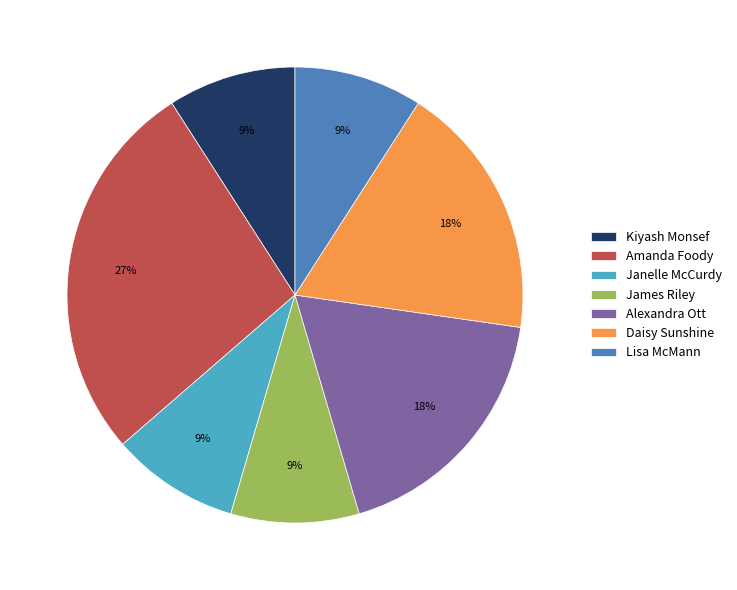

Do Kiyash Monsef and Daisy Sunshine together represent more than half of the pie?

No